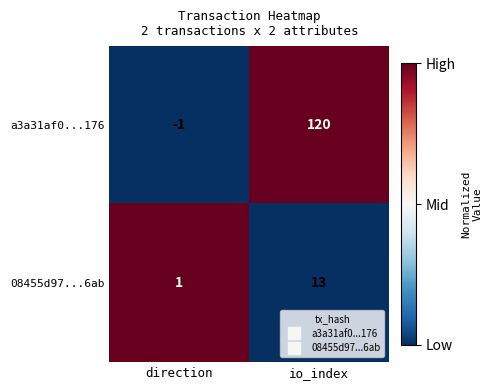

What is the approximate value of 08455d97...6ab at io_index?

13